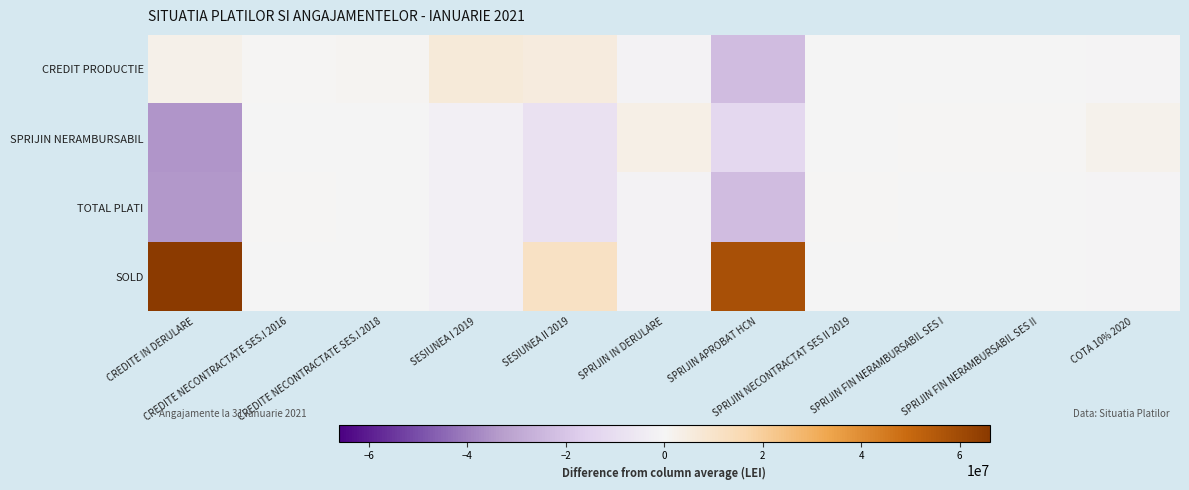

At which category does the chart reach its minimum across all series?

CREDITE IN DERULARE